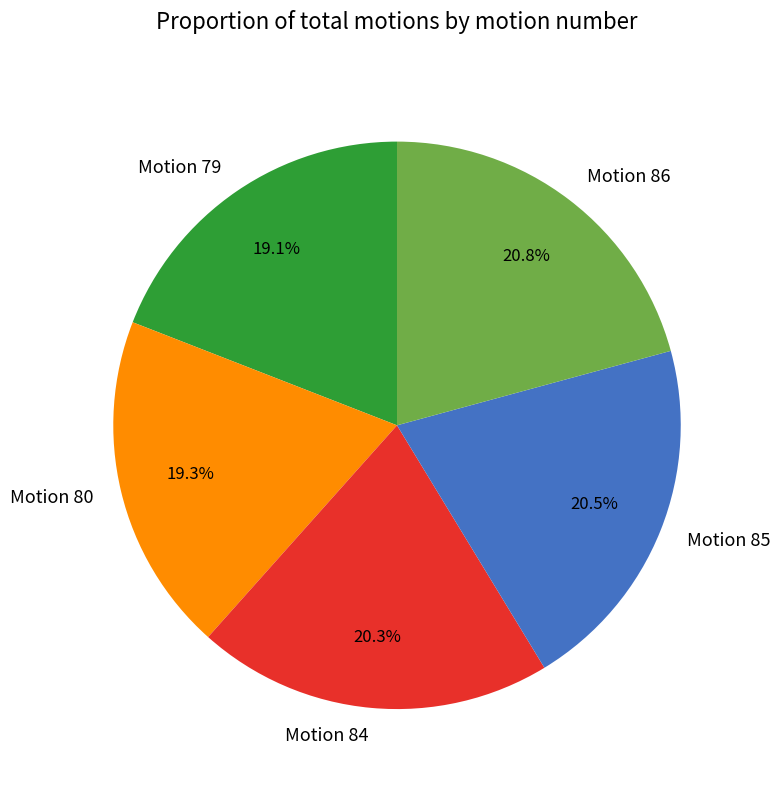

Between Motion 80 and Motion 86, which is larger?

Motion 86